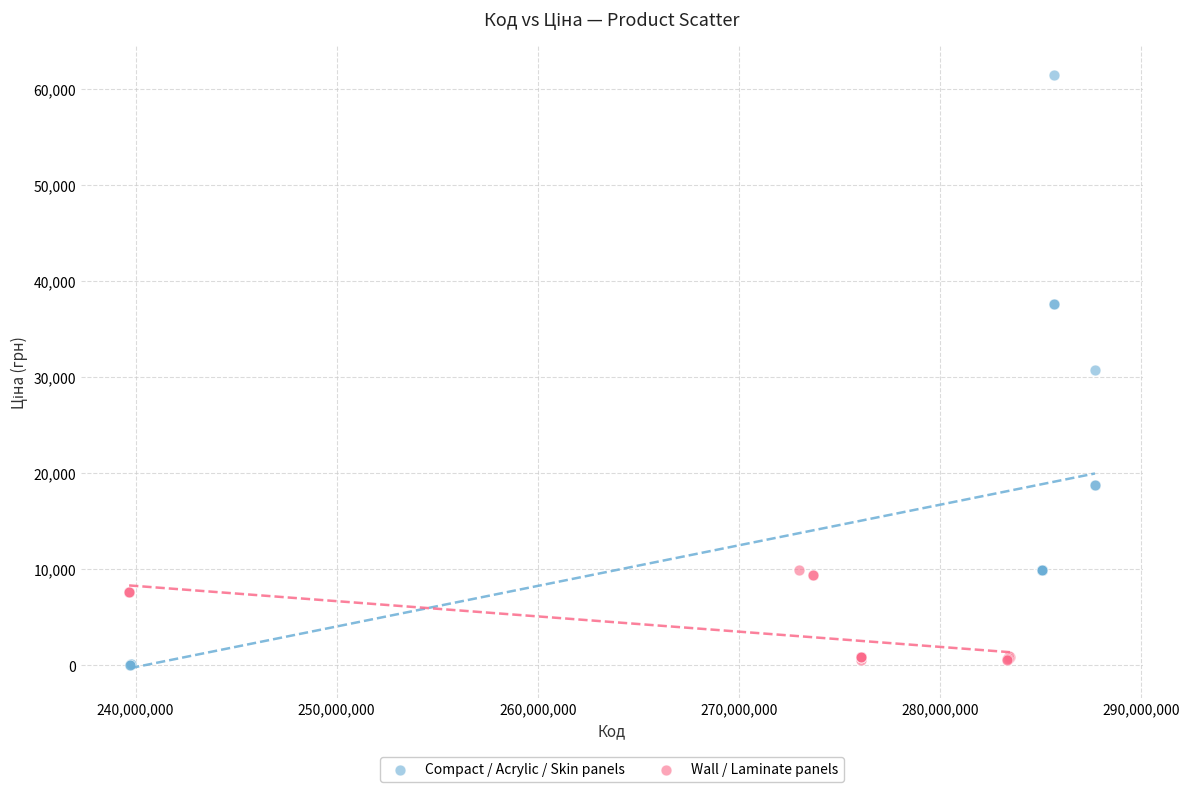

Which series has the largest Y range (max minus min)?

Compact / Acrylic / Skin panels